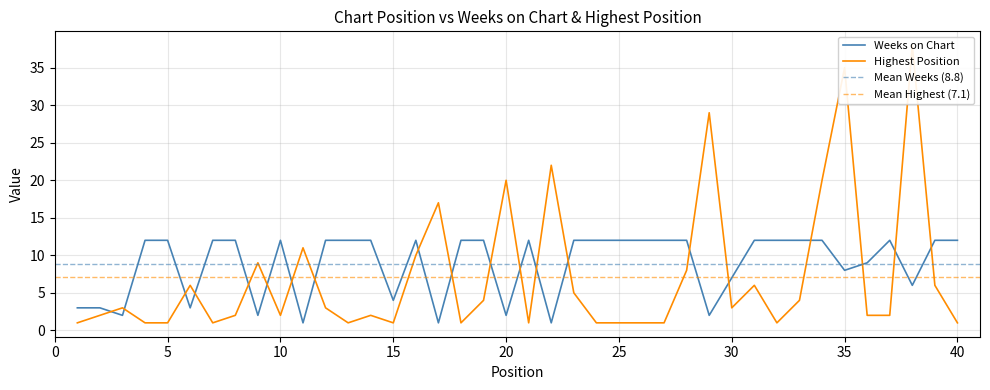

Which label corresponds to the largest value in the chart?

38